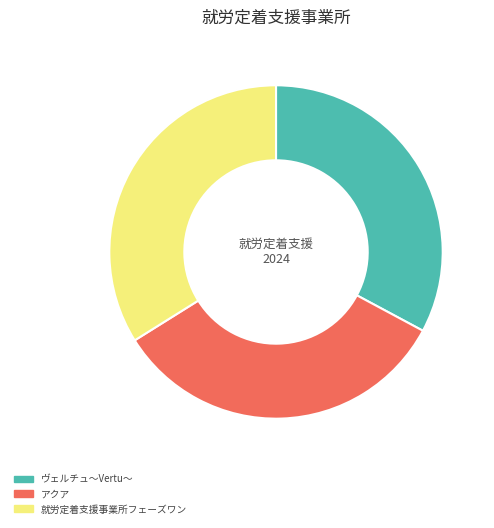

Combined, do ヴェルチュ～Vertu～ and 就労定着支援事業所フェーズワン account for over 50%?

Yes